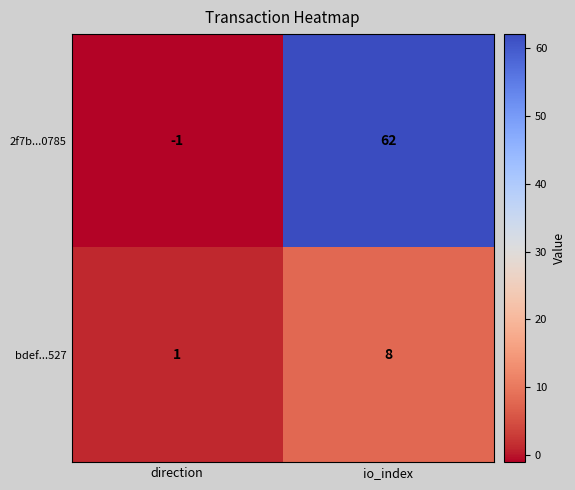

Which series has the widest spread of values?

2f7b...0785